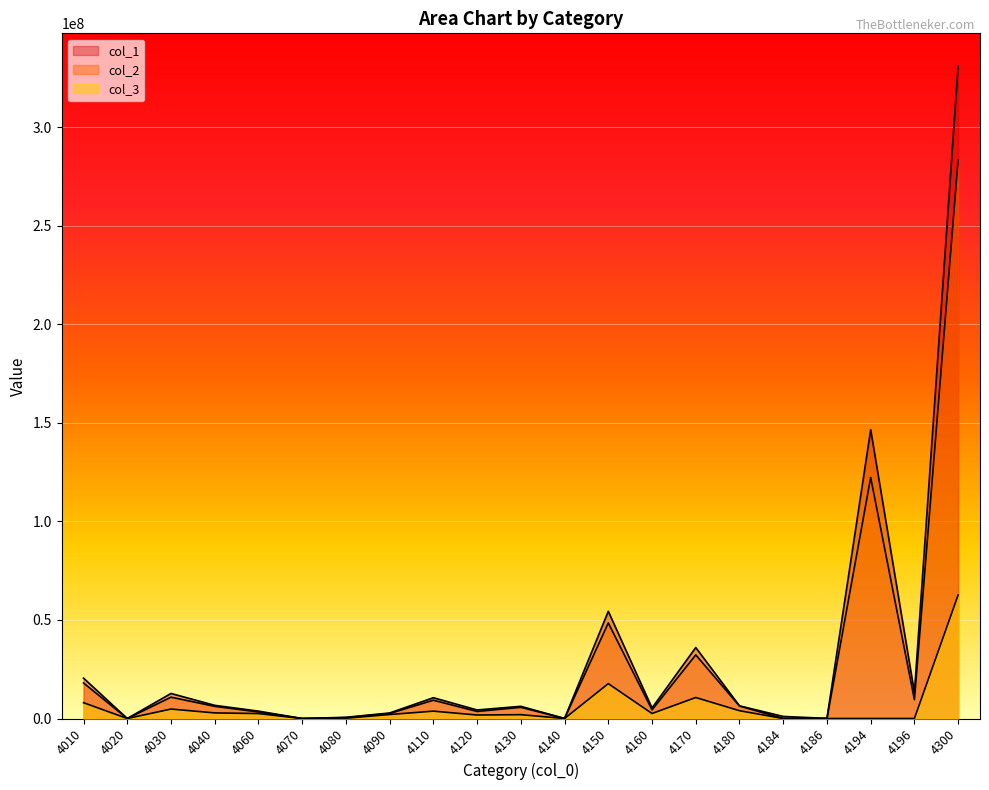

Reading left to right, what are all the values shown in this chart?

col_1: 4010=20490737	4020=1205	4030=12707187	4040=6687526	4060=3743928	4070=0	4080=613602	4090=2804514	4110=10553207	4120=4335018	4130=6185734	4140=22395	4150=54389665	4160=5363336	4170=36004278	4180=6422888	4184=1049495	4186=72230	4194=146509469	4196=13135385	4300=331091799
col_2: 4010=18047241	4020=825	4030=10828372	4040=6189372	4060=3327670	4070=0	4080=441954	4090=2559941	4110=9287937	4120=3590348	4130=5678336	4140=19237	4150=48482930	4160=4373991	4170=32290944	4180=6332088	4184=15366	4186=1111	4194=122276610	4196=9587257	4300=283331530
col_3: 4010=8024481	4020=0	4030=4800890	4040=2842927	4060=2510455	4070=0	4080=167553	4090=2029015	4110=3736089	4120=1777960	4130=1946760	4140=11366	4150=17684780	4160=2541907	4170=10646169	4180=3959157	4184=0	4186=0	4194=0	4196=0	4300=62679509